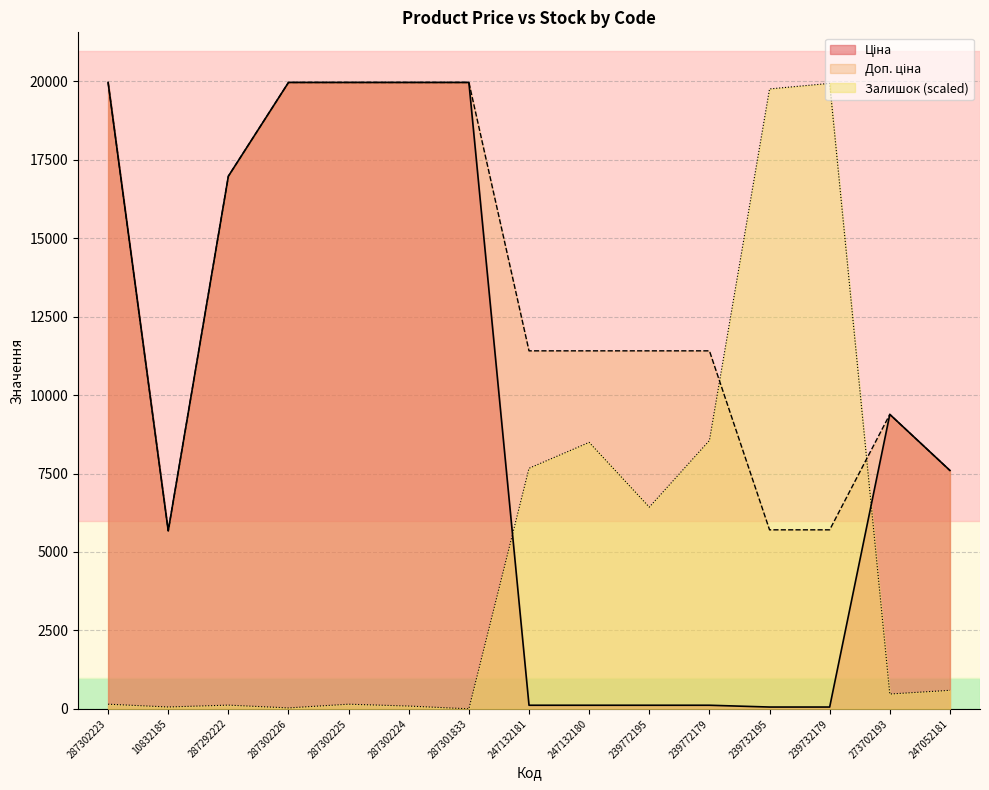

Reading right to left, transcribe all the data shown in this chart.

Ціна: 247052181=7596.5	273702193=9384.0	239732179=57.0	239732195=57.0	239772179=114.1	239772195=114.1	247132180=114.1	247132181=114.1	287301833=19964.2	287302224=19964.2	287302225=19964.2	287302226=19964.2	287292222=16976.3	10832185=5673.8	287302223=19964.2
Доп. ціна: 247052181=7596.5	273702193=9384.0	239732179=5705.0	239732195=5705.0	239772179=11410.0	239772195=11410.0	247132180=11410.0	247132181=11410.0	287301833=19964.2	287302224=19964.2	287302225=19964.2	287302226=19964.2	287292222=16976.3	10832185=5673.8	287302223=19964.2
Залишок: 247052181=589.8	273702193=471.8	239732179=19934.7	239732195=19757.7	239772179=8551.9	239772195=6428.6	247132180=8492.9	247132181=7667.2	287301833=0.0	287302224=88.5	287302225=147.4	287302226=29.5	287292222=118.0	10832185=59.0	287302223=147.4